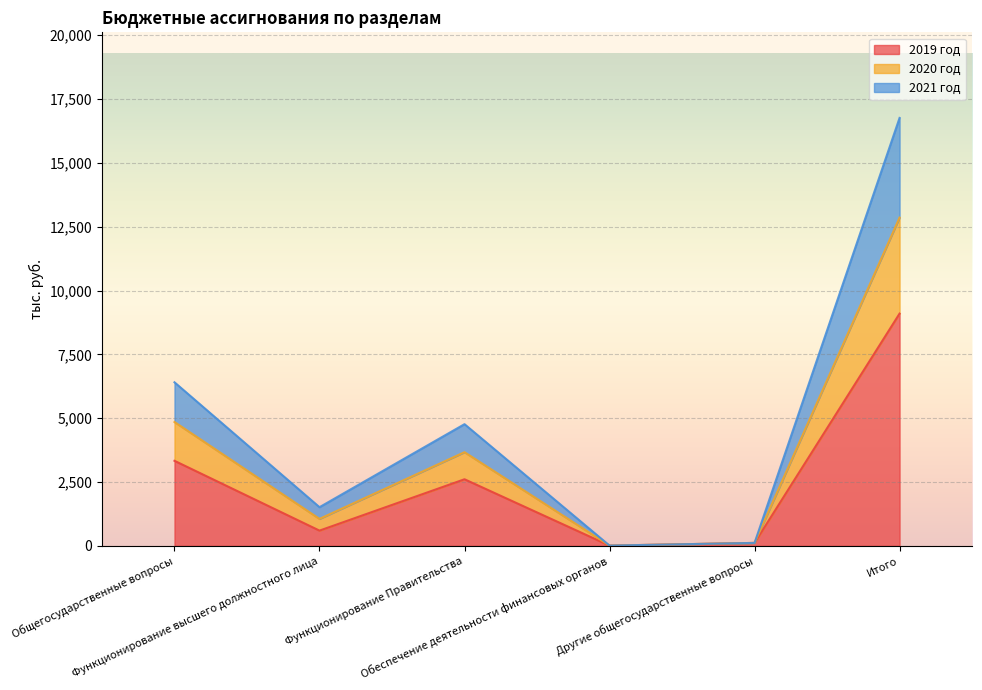

Count the number of data series in this chart.

3